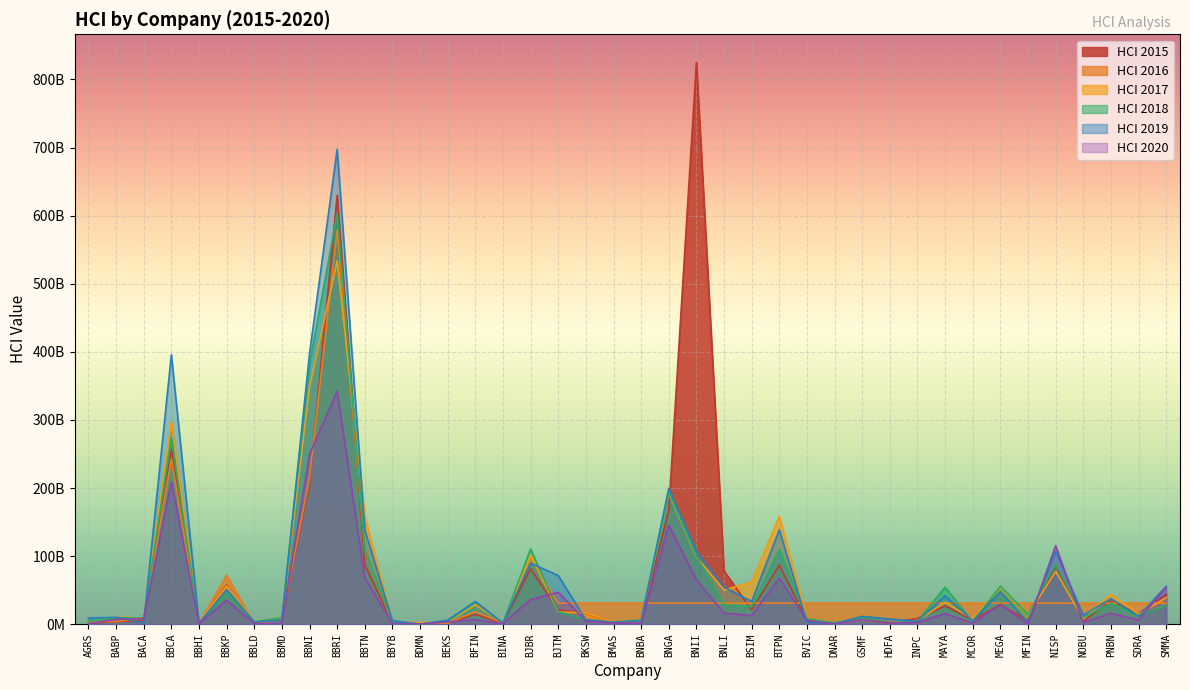

What is the difference between the highest and lowest values at BBTN?

90426000000